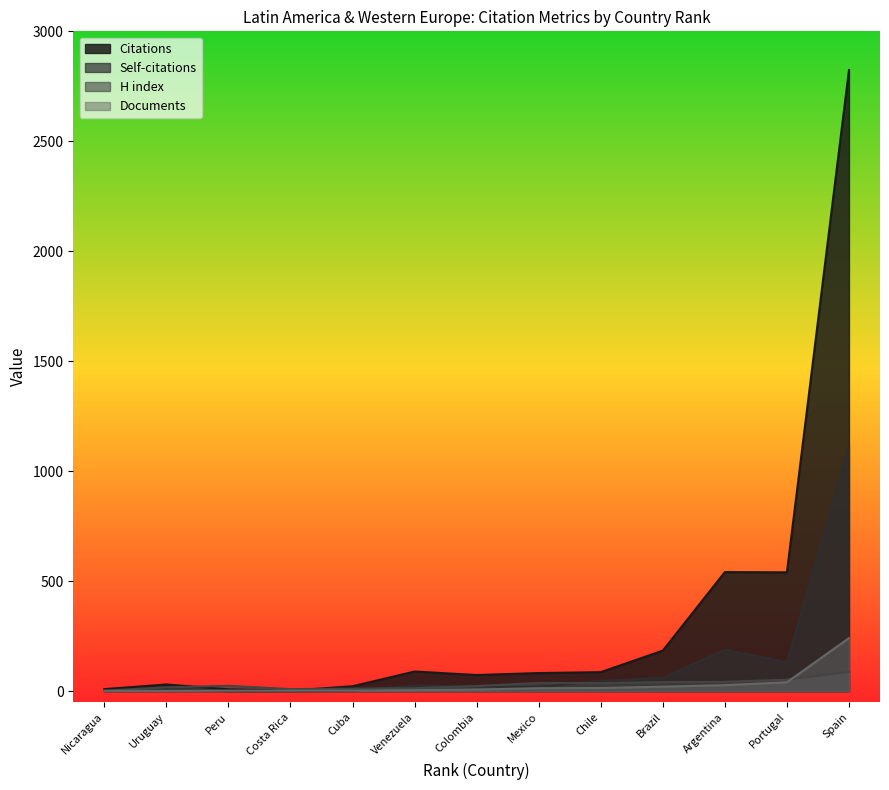

Reading right to left, transcribe all the data shown in this chart.

Citations: Spain=2824	Portugal=540	Argentina=541	Brazil=184	Chile=86	Mexico=82	Colombia=73	Venezuela=89	Cuba=22	Costa Rica=2	Peru=8	Uruguay=30	Nicaragua=9
Self-citations: Spain=1107	Portugal=131	Argentina=188	Brazil=60	Chile=46	Mexico=18	Colombia=21	Venezuela=25	Cuba=1	Costa Rica=0	Peru=0	Uruguay=9	Nicaragua=1
H index: Spain=87	Portugal=52	Argentina=42	Brazil=41	Chile=36	Mexico=37	Colombia=23	Venezuela=13	Cuba=11	Costa Rica=9	Peru=24	Uruguay=17	Nicaragua=2
Documents: Spain=241	Portugal=40	Argentina=27	Brazil=20	Chile=14	Mexico=13	Colombia=7	Venezuela=4	Cuba=2	Costa Rica=2	Peru=2	Uruguay=1	Nicaragua=1